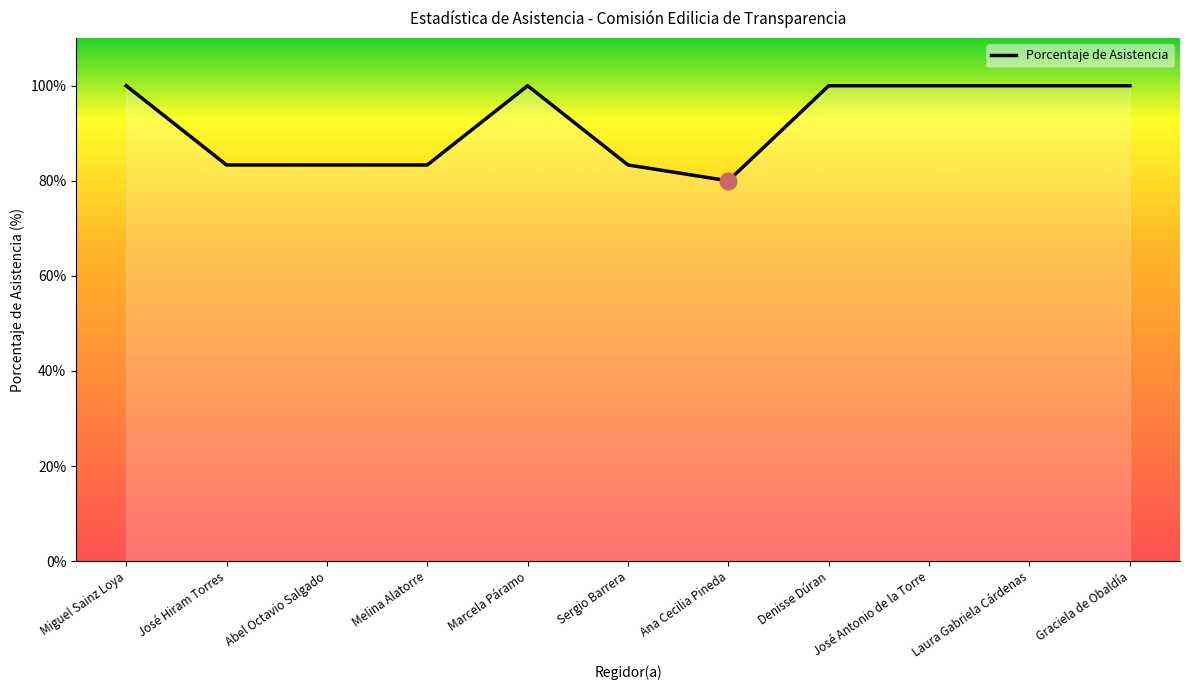

What is the change in value from Ana Cecilia Pineda to José Antonio de la Torre?

+20.0